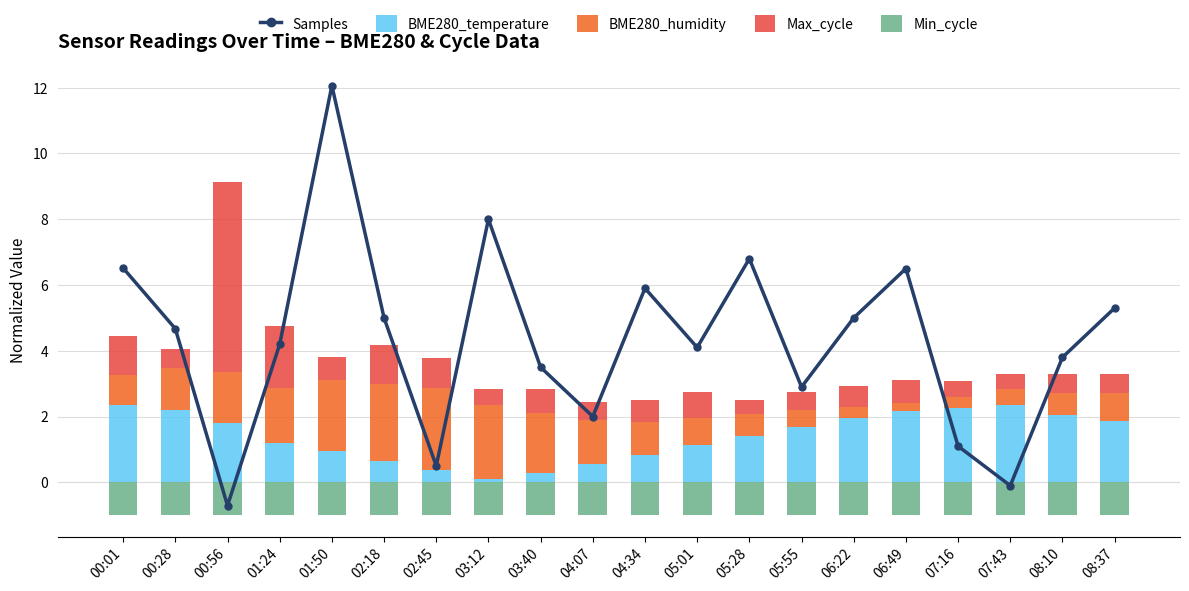

What is the difference between the highest and lowest values at 06:49?

7.5